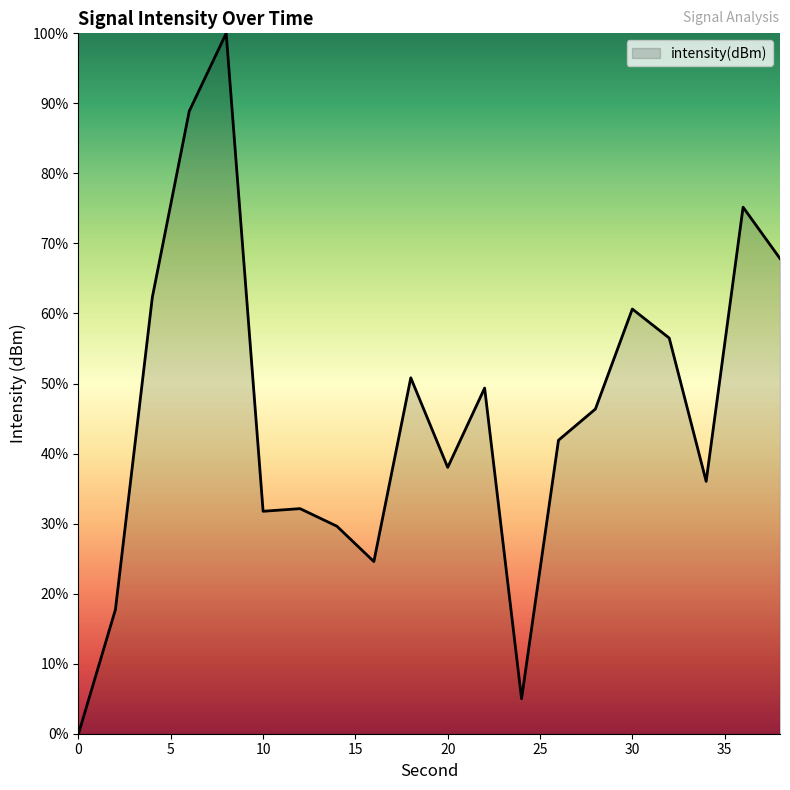

What is the maximum value shown in the chart?

100.0